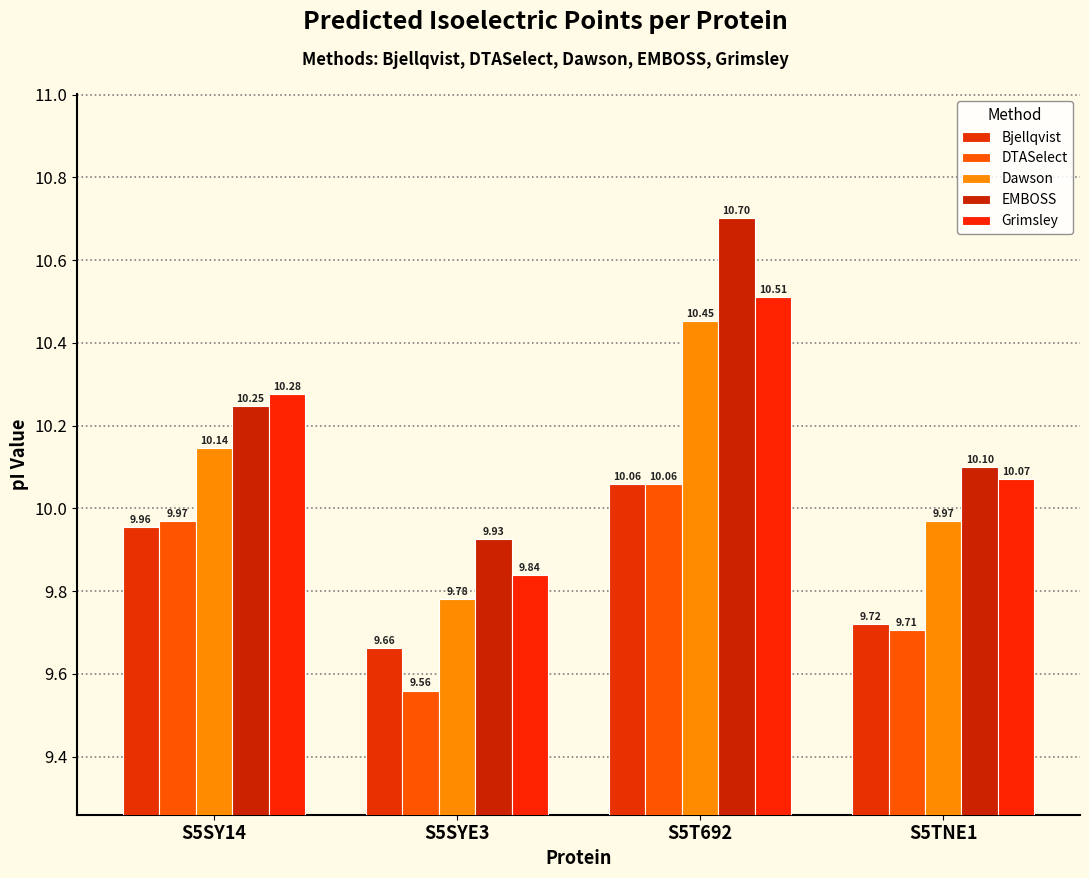

How many categories are shown in the chart?

4